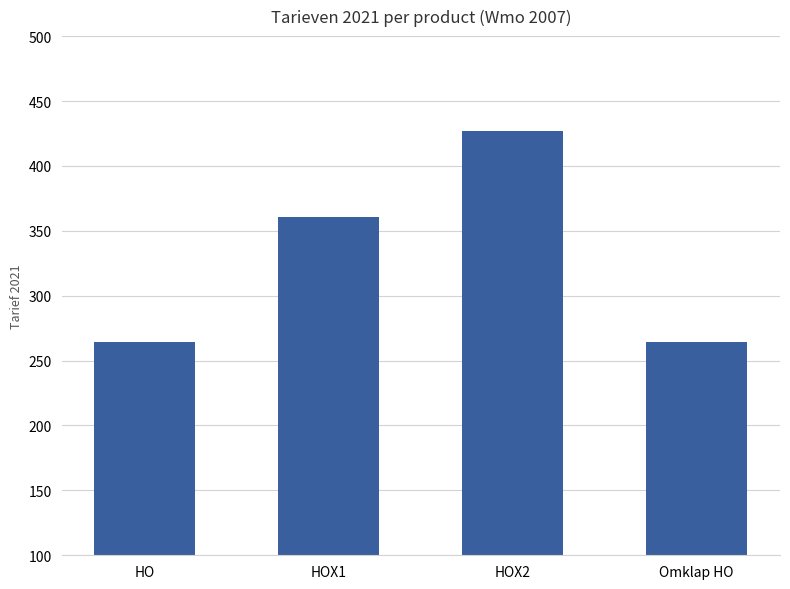

What value does the data have at HO?

264.6